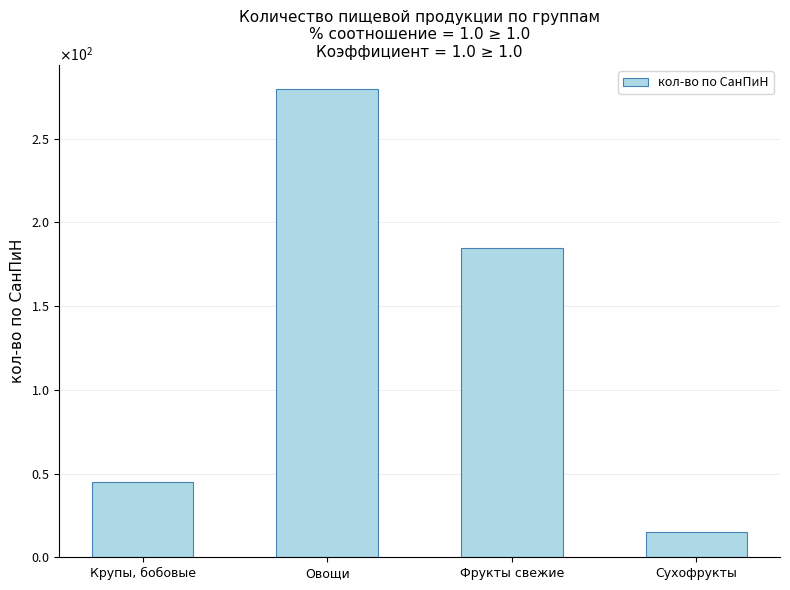

What is the label of the 1st bar from the left?

Крупы, бобовые